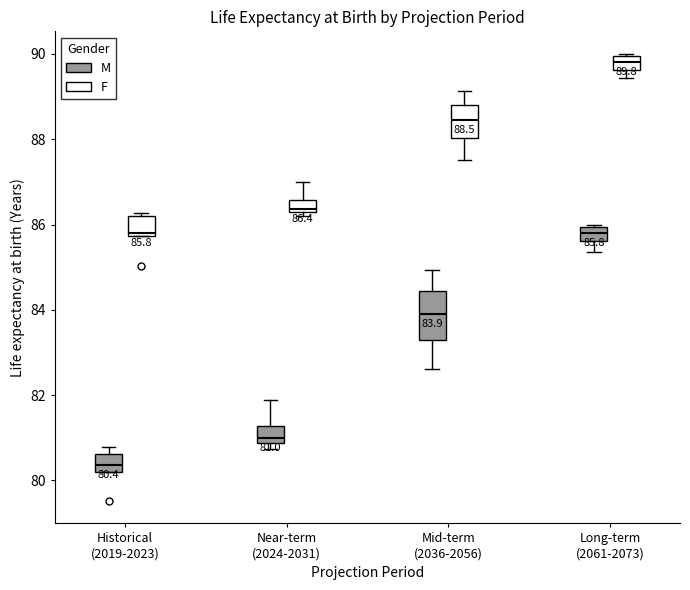

Which box's median line is the highest?

Long-term (2061-2073) (F)